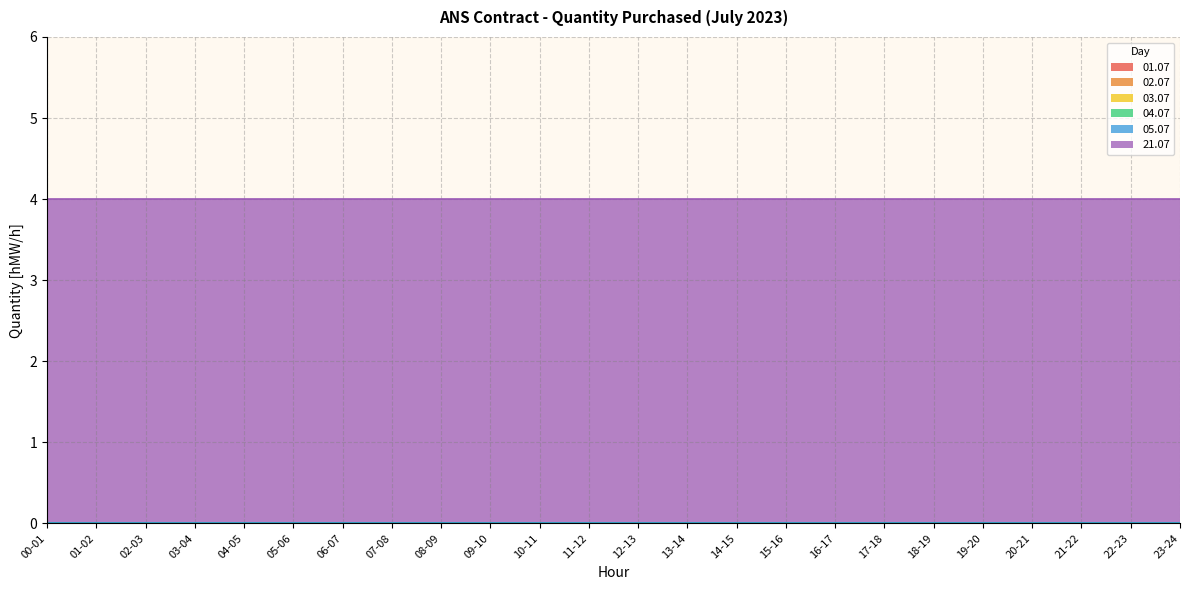

At which label does 02.07 reach its minimum?

00-01